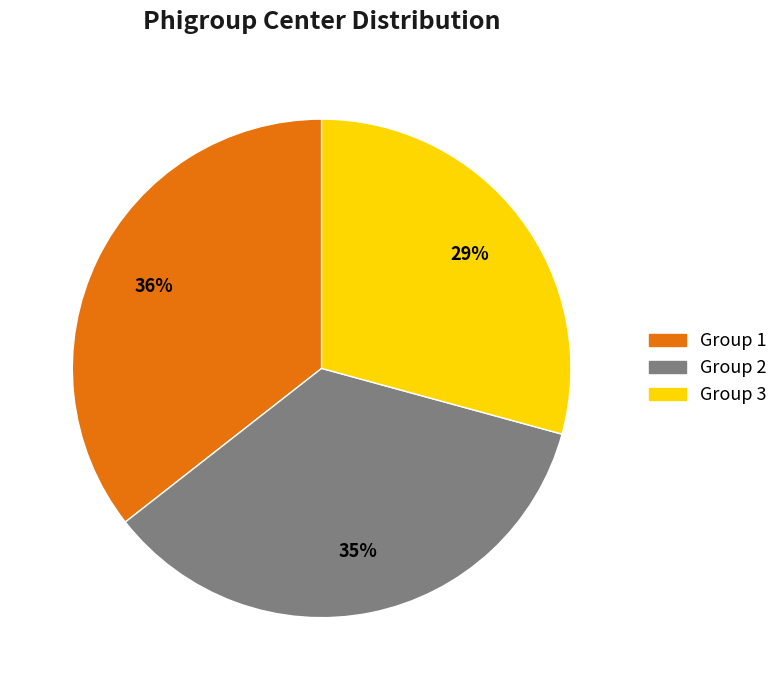

Do Group 3 and Group 2 together represent more than half of the pie?

Yes